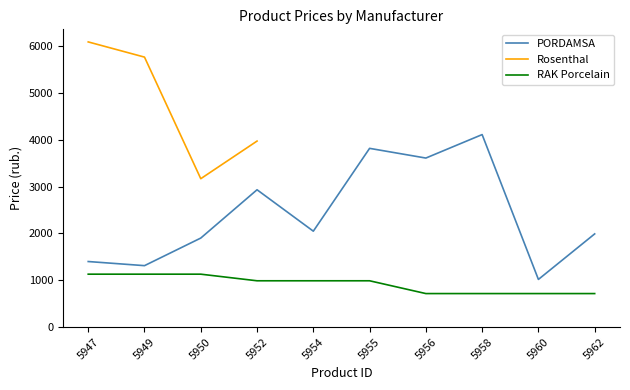

How many lines are shown in the chart?

3